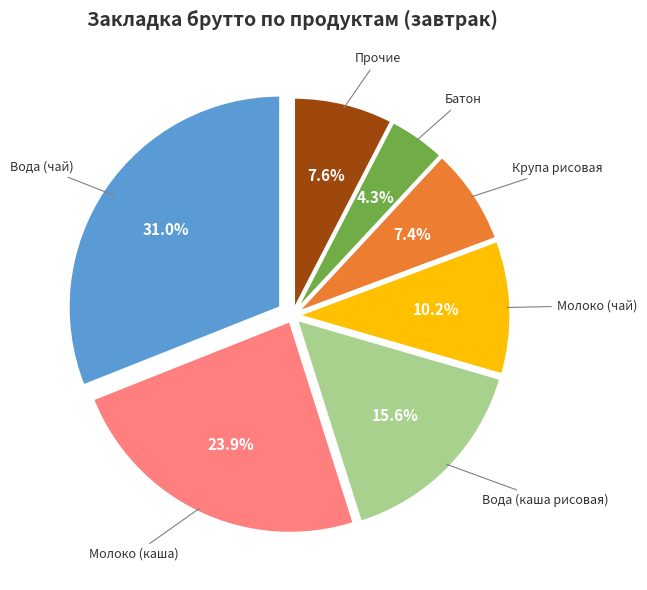

Combined, do Вода (чай) and Молоко (каша) account for over 50%?

Yes